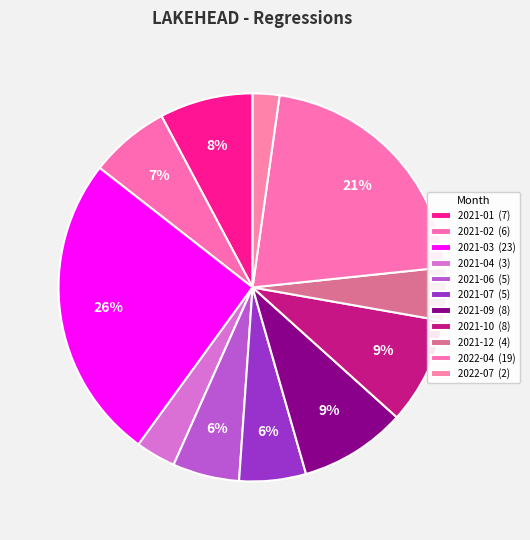

Approximately how many times larger is the value at 2021-12 compared to 2021-06?

0.8